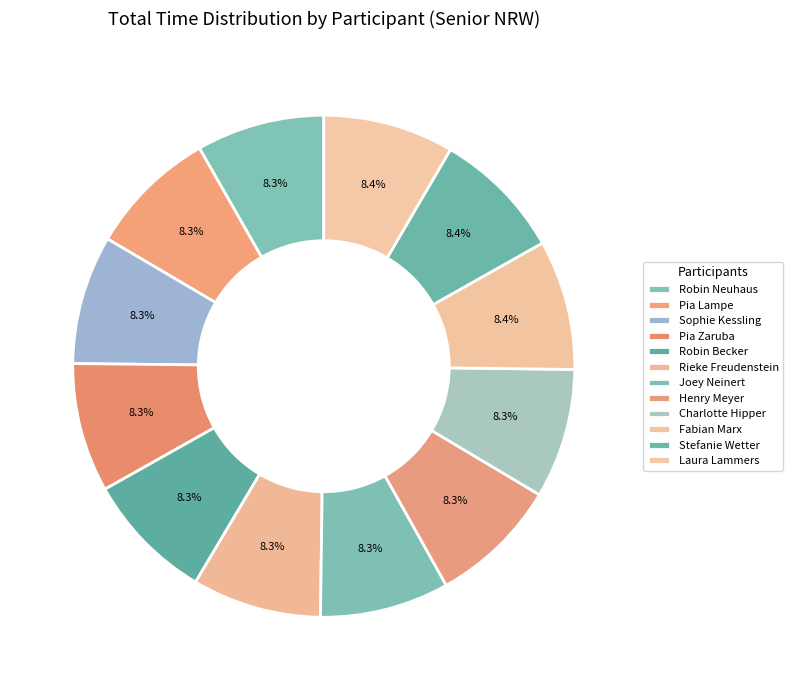

How many slices are in this pie chart?

12